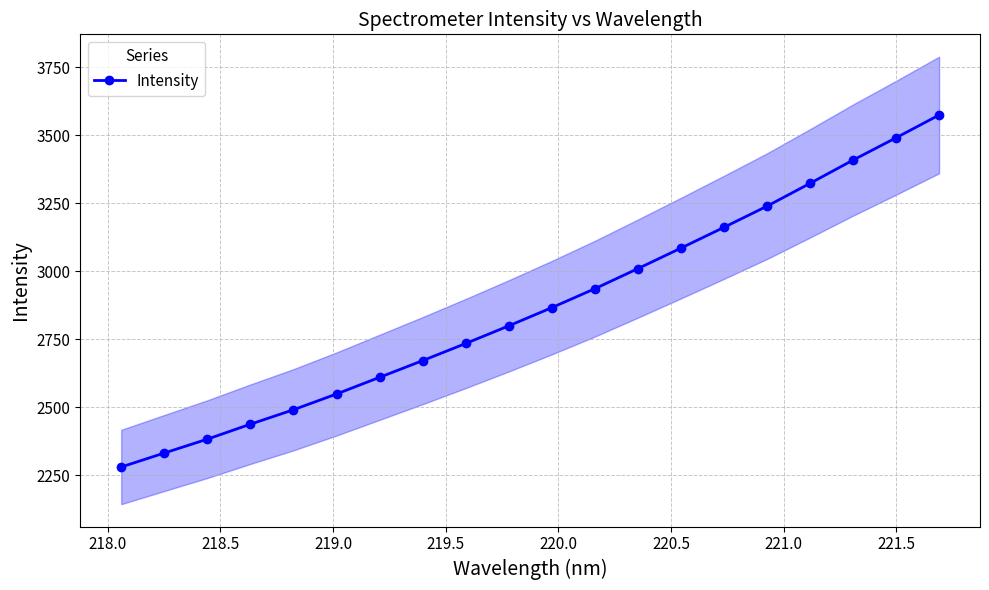

True or false: Intensity has more than 1 interior local peaks.

False